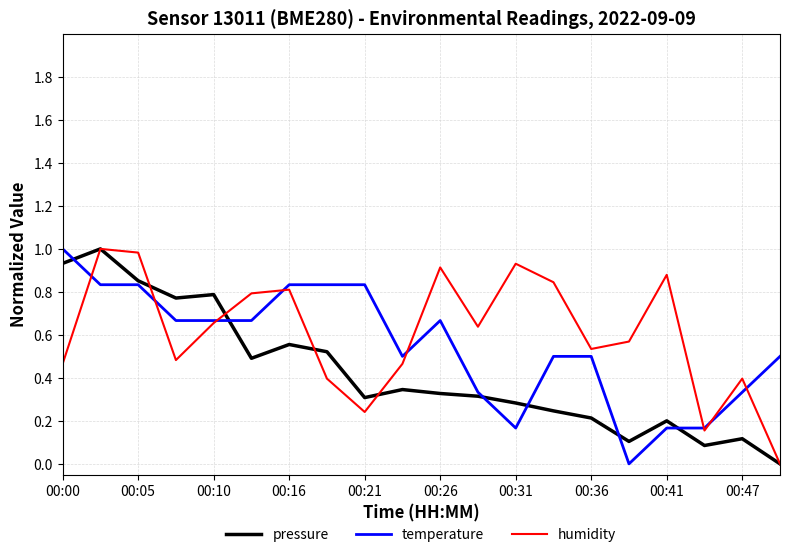

What is the maximum value shown in the chart?

1.0